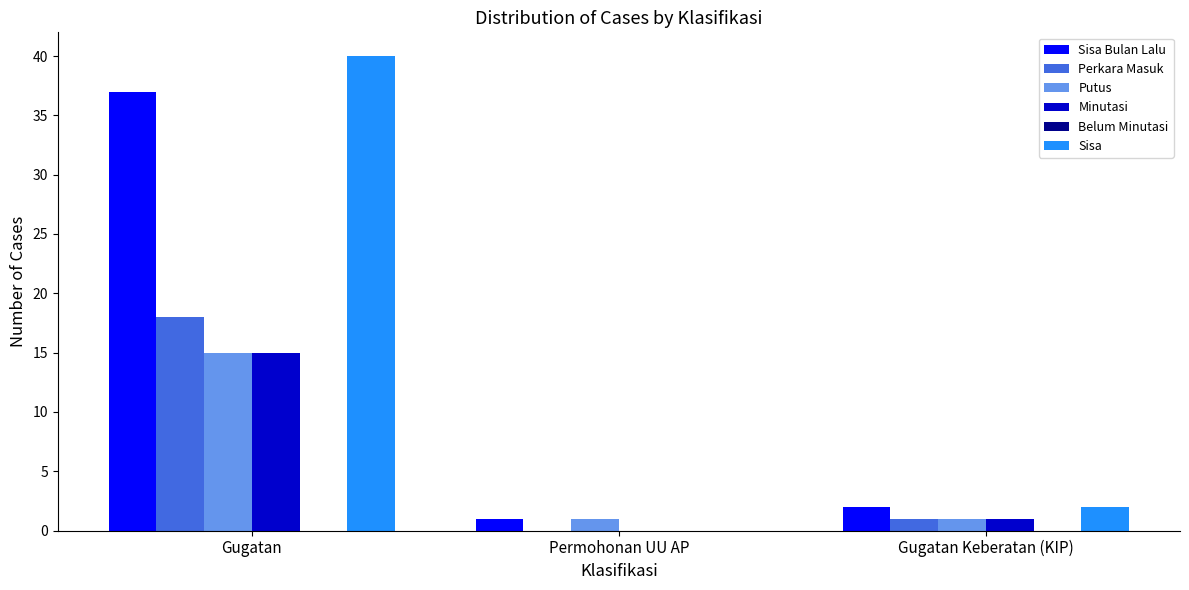

Reading right to left, list all the values displayed in this chart.

Sisa Bulan Lalu: Gugatan Keberatan (KIP)=2	Permohonan UU AP=1	Gugatan=37
Perkara Masuk: Gugatan Keberatan (KIP)=1	Permohonan UU AP=0	Gugatan=18
Putus: Gugatan Keberatan (KIP)=1	Permohonan UU AP=1	Gugatan=15
Minutasi: Gugatan Keberatan (KIP)=1	Permohonan UU AP=0	Gugatan=15
Sisa: Gugatan Keberatan (KIP)=2	Permohonan UU AP=0	Gugatan=40